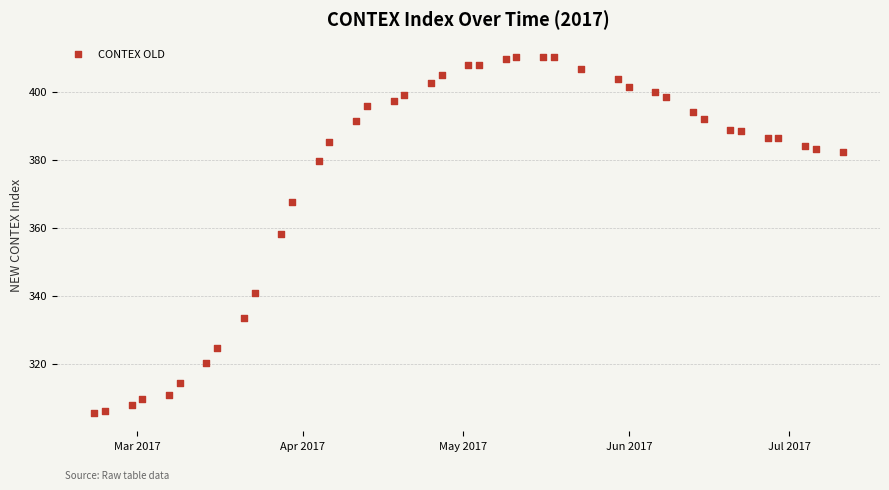

What Y value in the scatter plot is closest to 357?

358.2